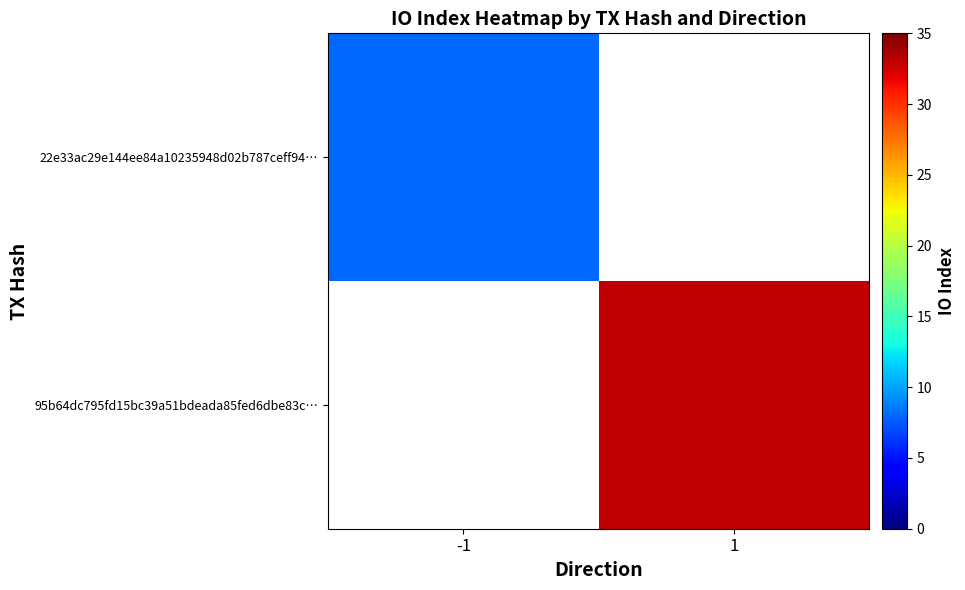

List the labels in order of 95b64dc795fd15bc39a51bdeada85fed6dbe83c… value, smallest first.

-1, 1